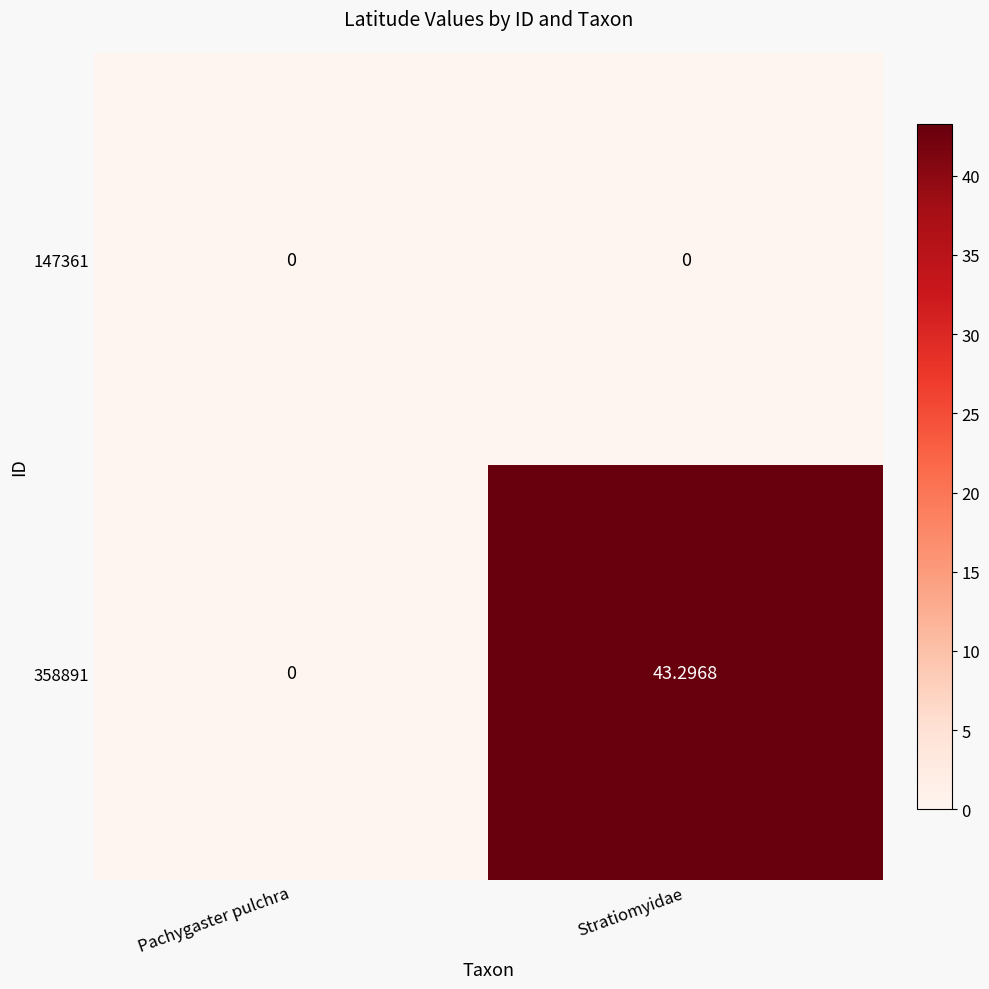

List the series in order of their peak value, highest first.

358891, 147361